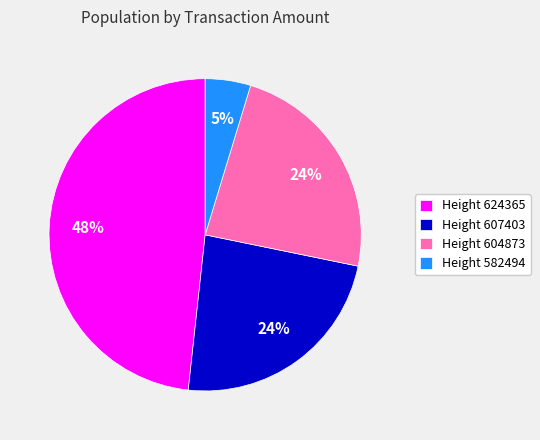

True or false: Height 607403 accounts for 24% of the total.

True